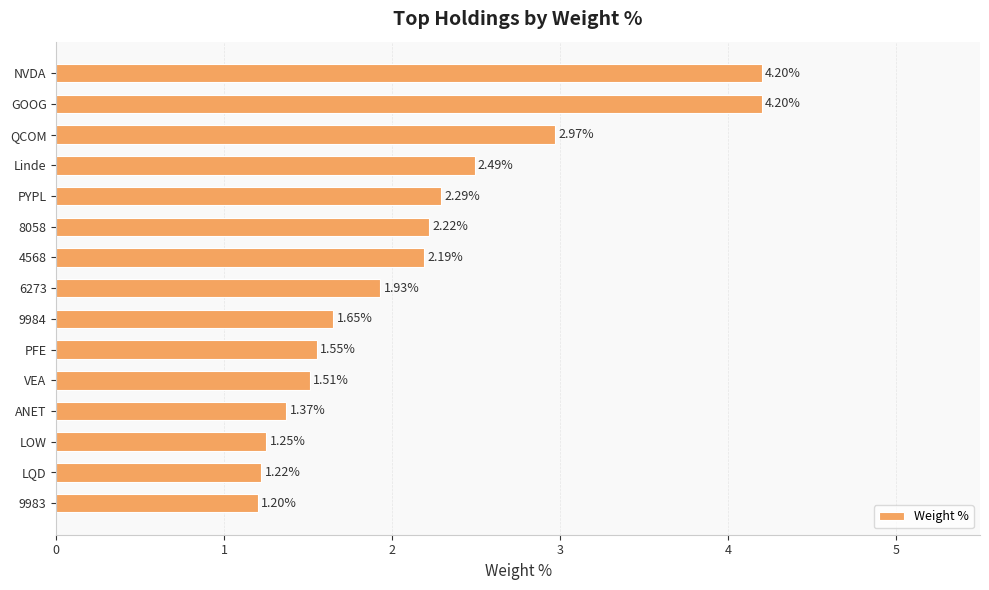

Which has a higher value, VEA or 8058?

8058